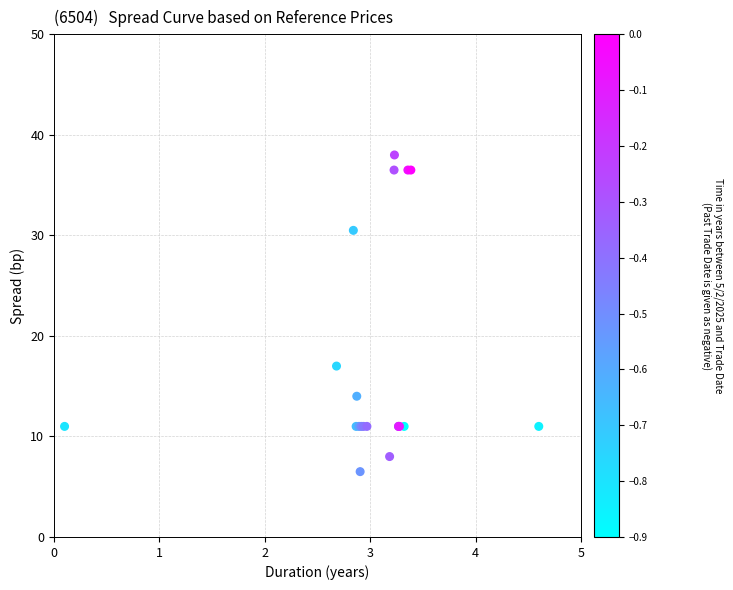

What Y value in the scatter plot is closest to 22?

17.0